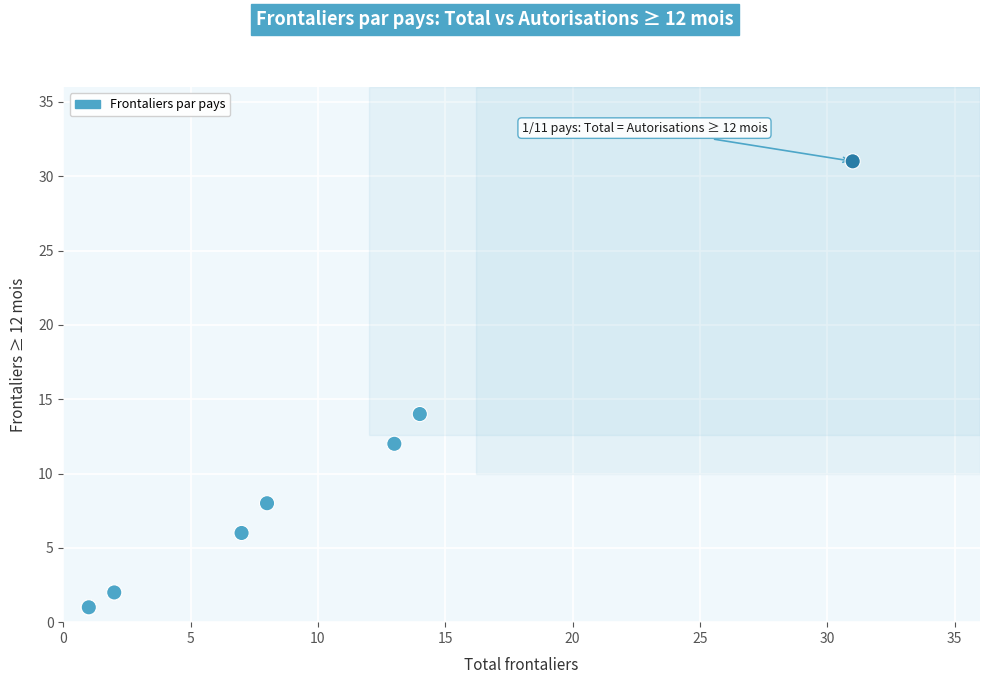

What Y value in the scatter plot is closest to 16?

14